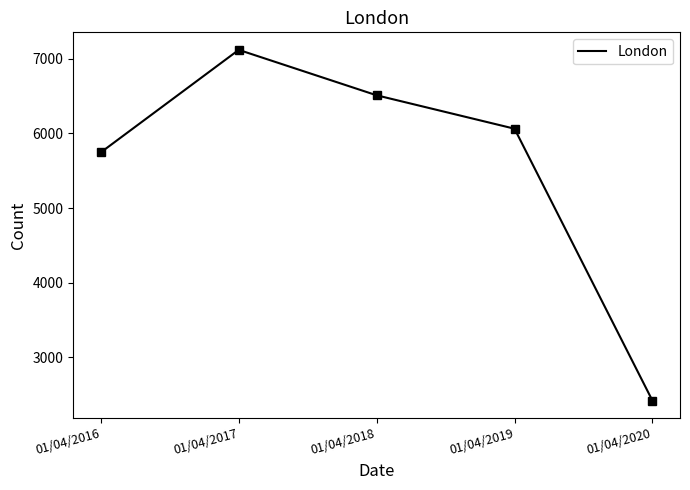

What value does the data have at 01/04/2018?

6511